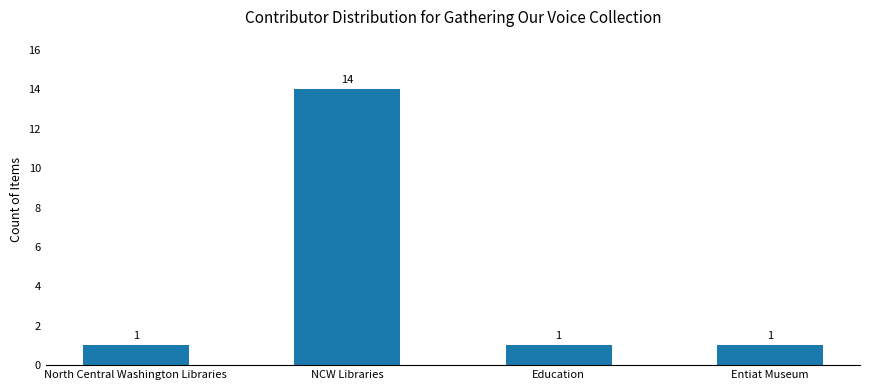

What is the difference between the values at NCW Libraries and North Central Washington Libraries?

13